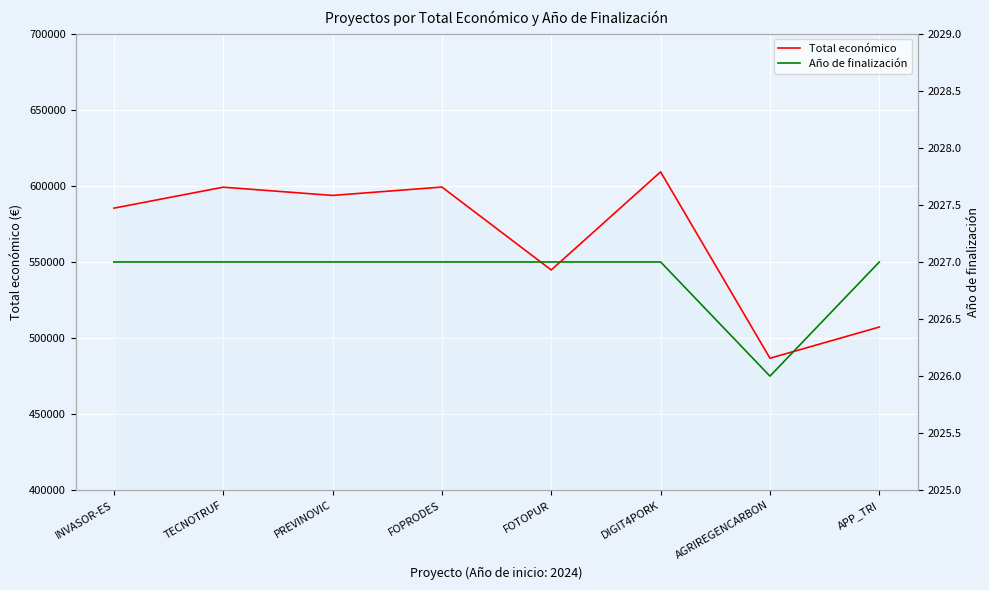

The value of Total económico at PREVINOVIC is 593715. True or false?

True